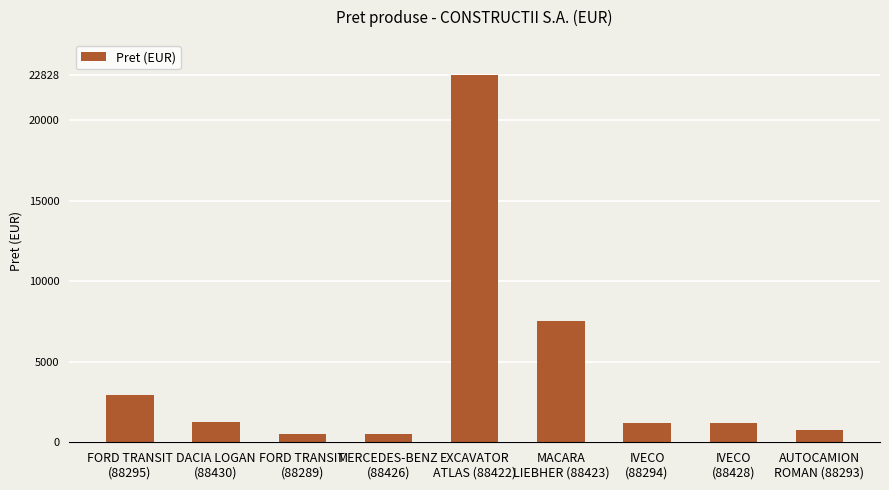

Approximately how many times larger is the value at EXCAVATOR
ATLAS (88422) compared to MACARA
LIEBHER (88423)?

3.0